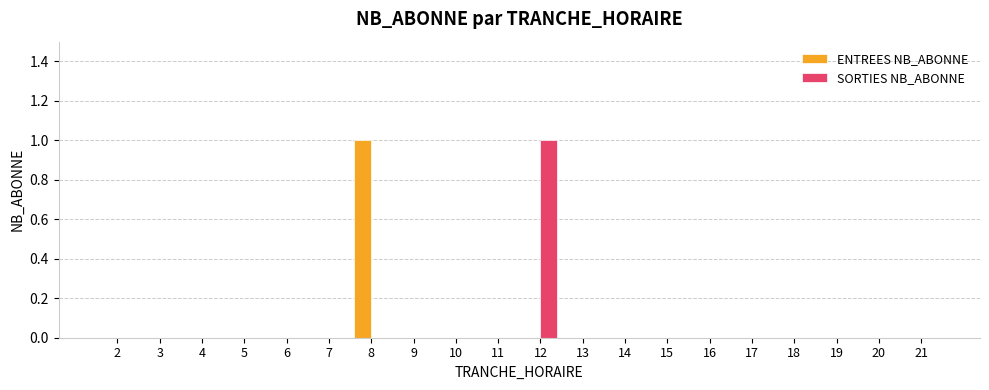

Reading left to right, transcribe all the data shown in this chart.

ENTREES NB_ABONNE: 0	0	0	0	0	0	1	0	0	0	0	0	0	0	0	0	0	0	0	0
SORTIES NB_ABONNE: 0	0	0	0	0	0	0	0	0	0	1	0	0	0	0	0	0	0	0	0